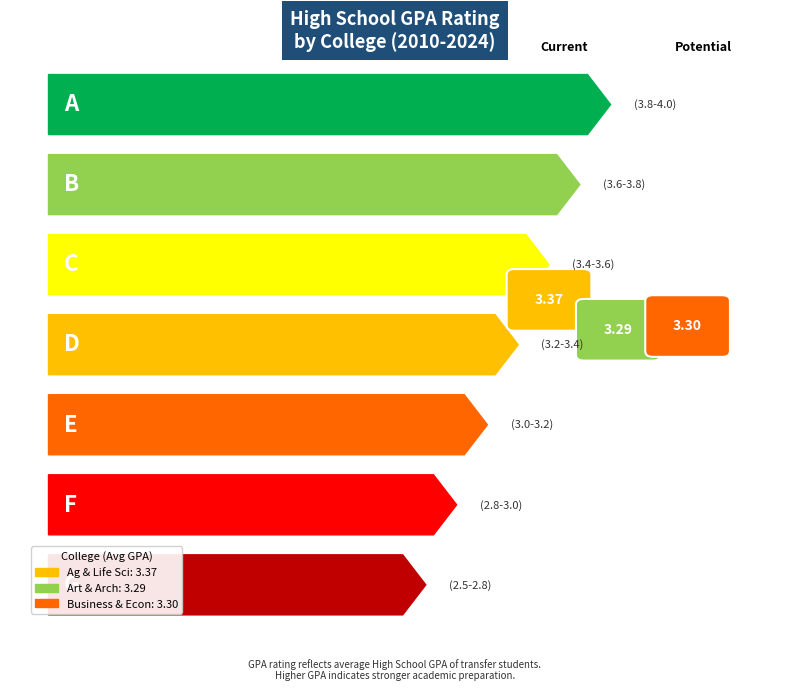

Which series has the largest total across all categories?

Agricultural & Life Sciences